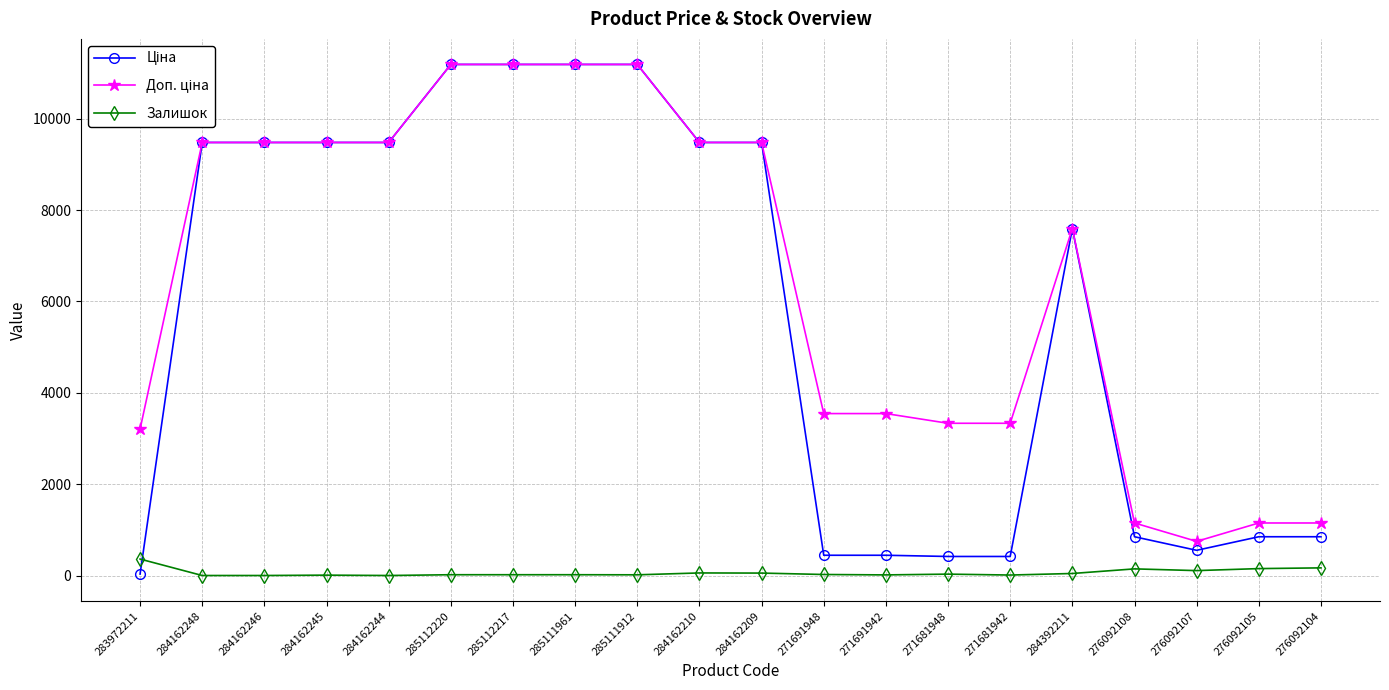

True or false: Залишок has a value of 56.0 at 284162210.

True